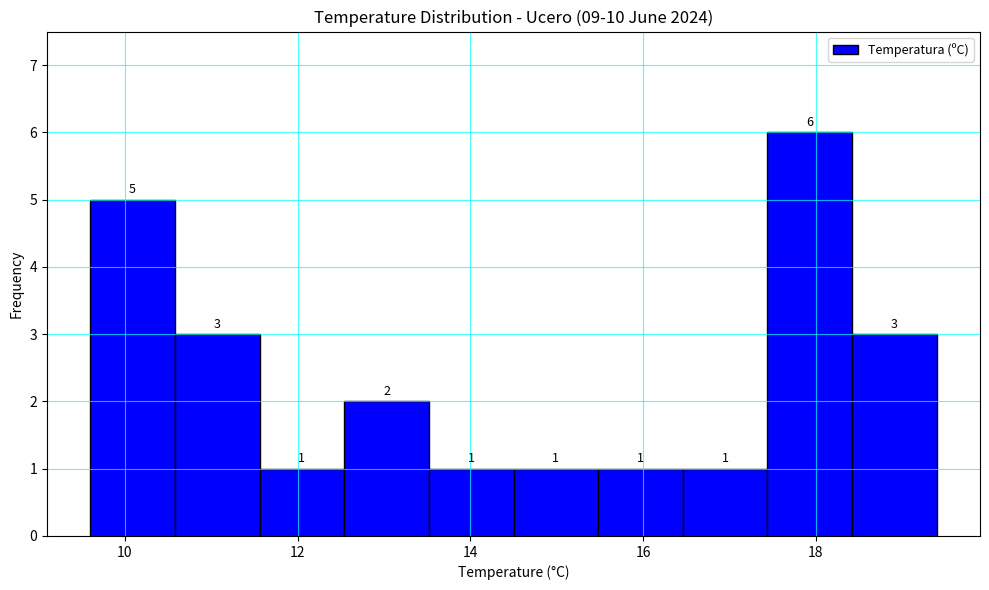

Which range on the x-axis has the tallest bar?

17.44 to 18.42